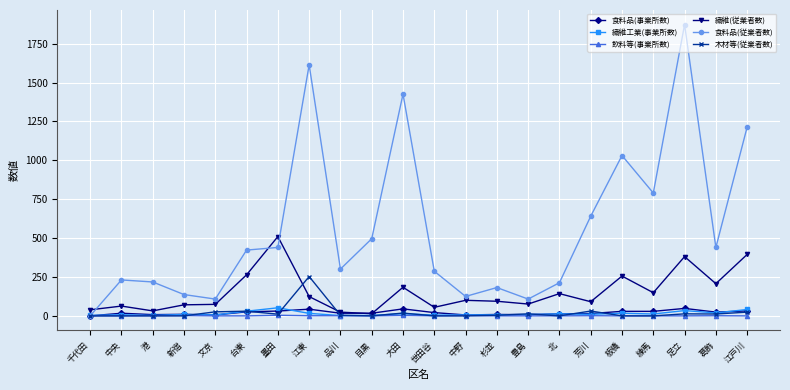

Read the 飲料等(事業所数) value at 大田.

3